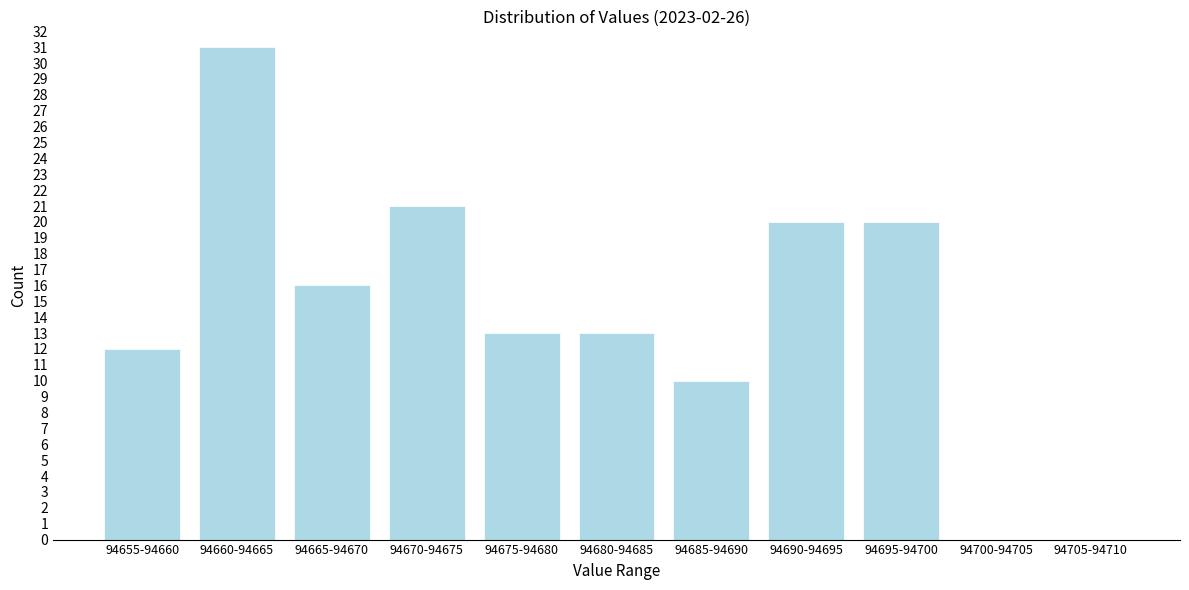

What is the change in value from 94660-94665 to 94685-94690?

-21